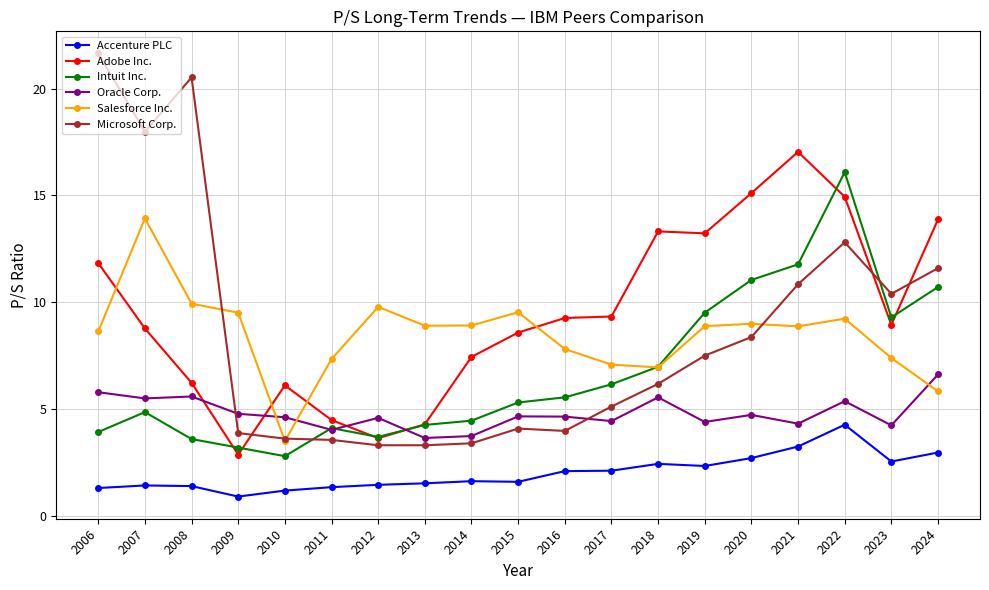

What is the value of the Oracle Corp. point at the 19th from the left?

6.6